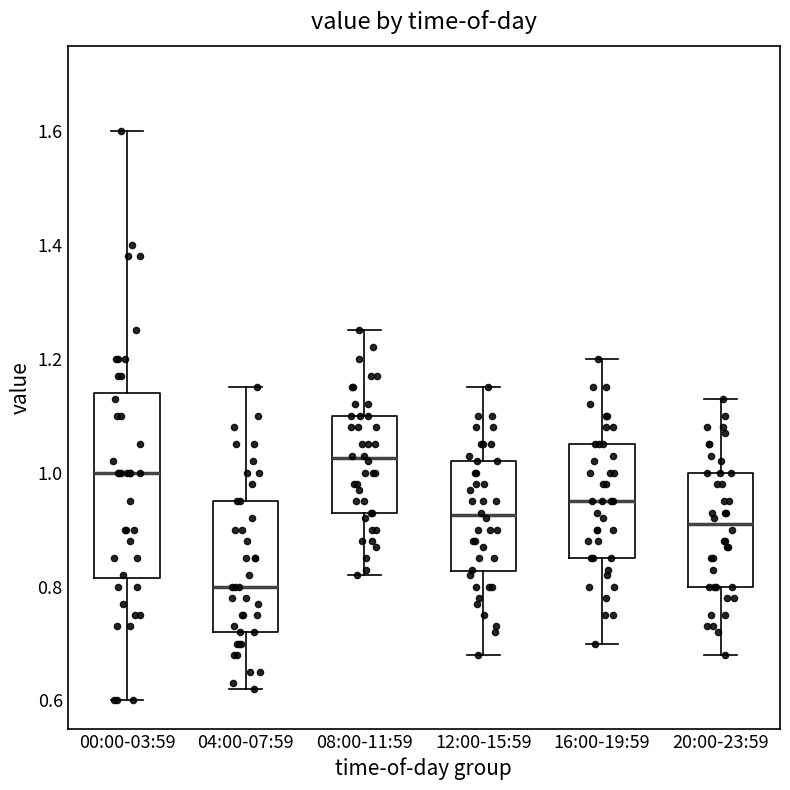

Which box's median line is the lowest?

04:00-07:59